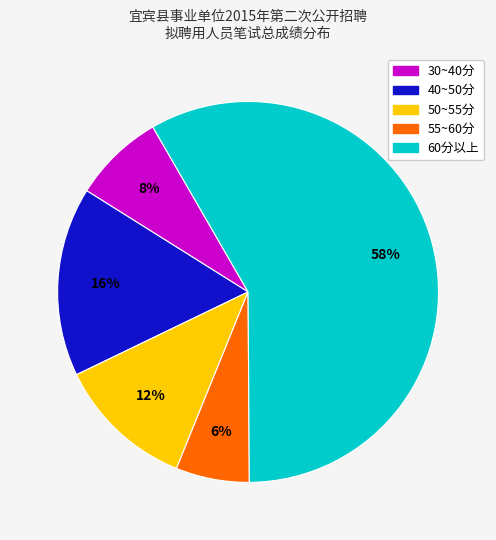

Does any single category account for the majority?

Yes